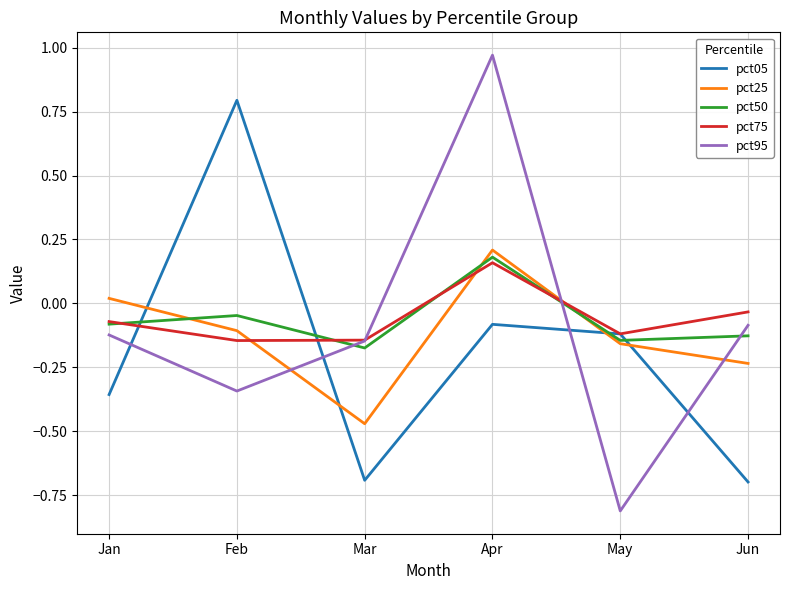

The pct05 series shows -0.1 at May. True or false?

True